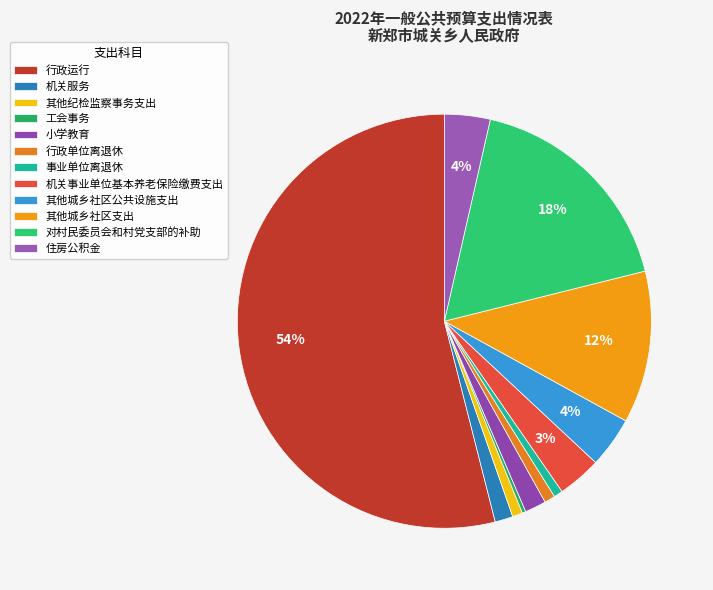

To the nearest percent, what is the average slice percentage?

8%